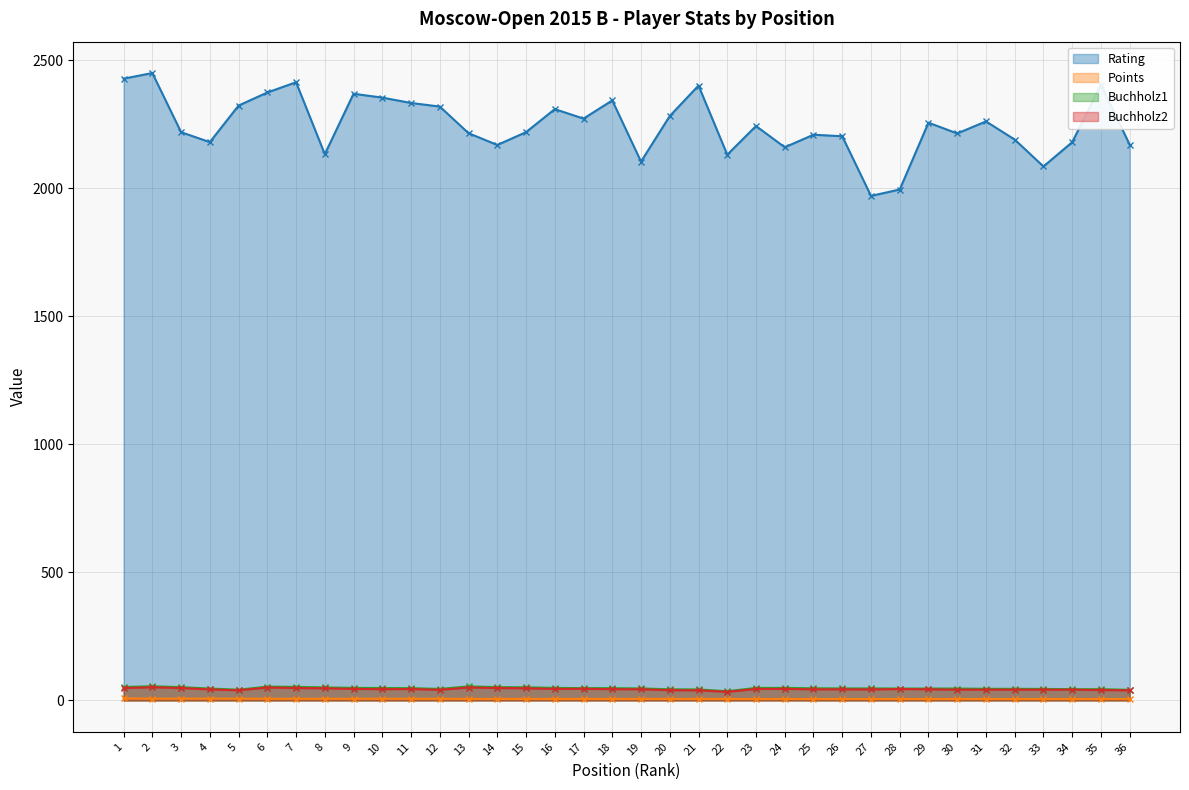

What is the value of the Rating point at the 4th from the left?

2181.0